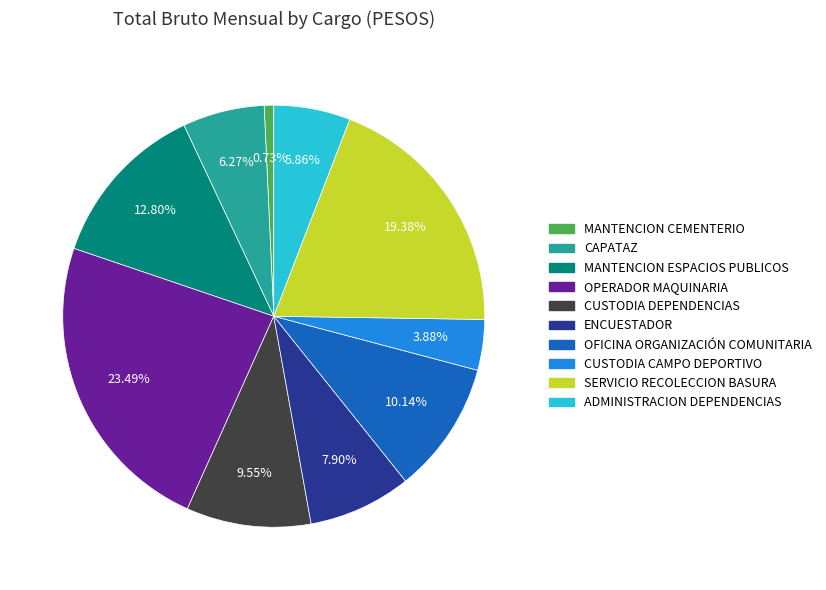

Is it true that CUSTODIA CAMPO DEPORTIVO is 4% of the pie?

True